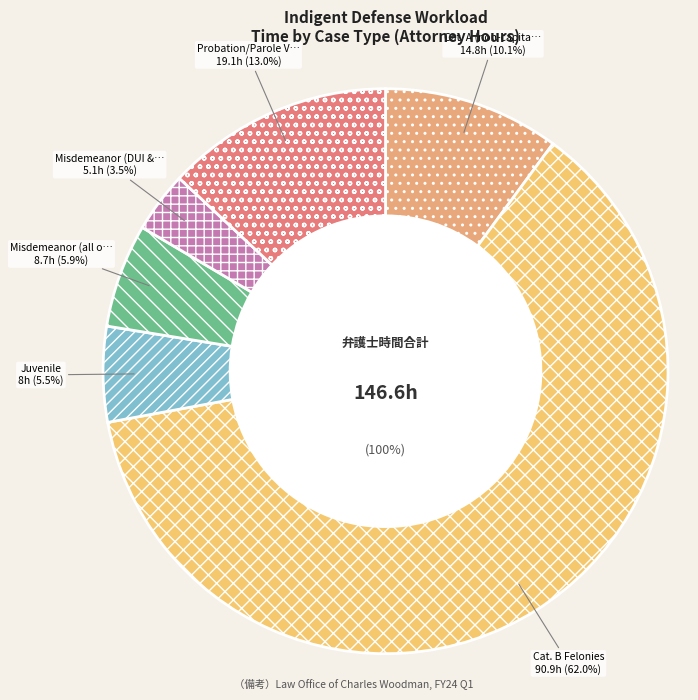

Is the sum of Probation/Parole Violation and Appeals (Felony & GM) greater than half?

No